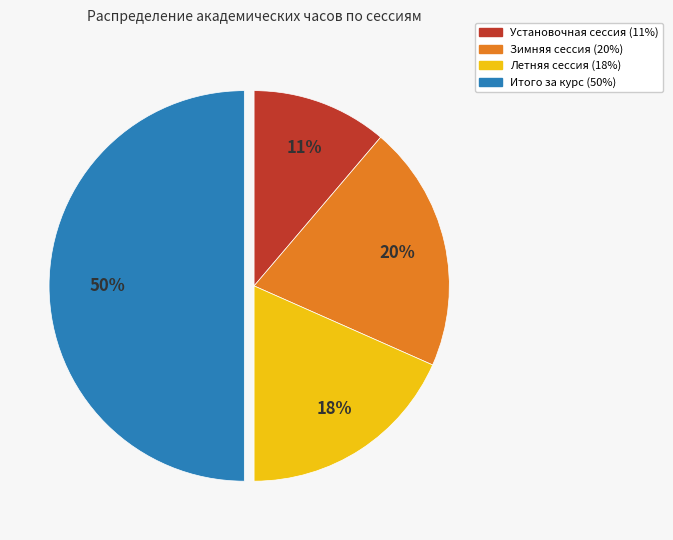

How many segments does this pie chart have?

4